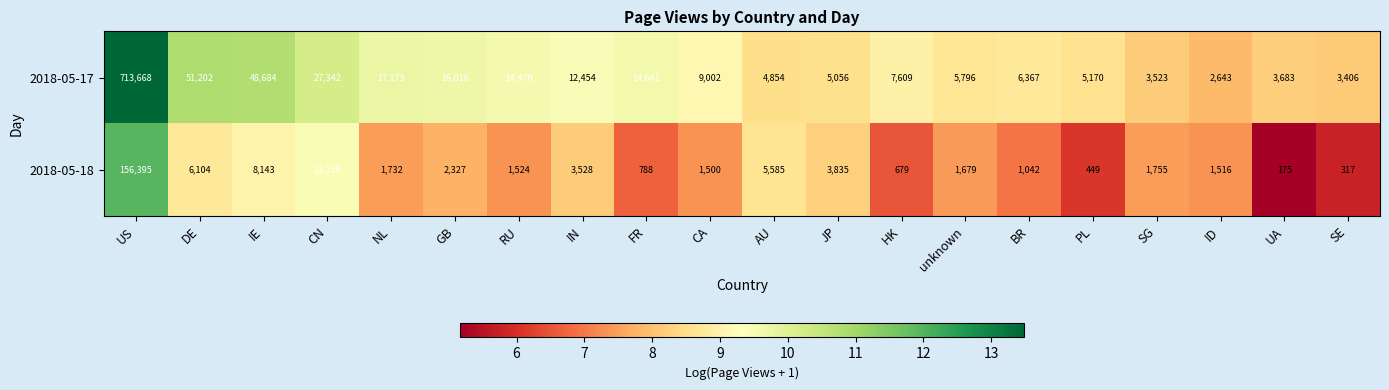

What is the difference between the second highest and minimum values in the 2018-05-17 series?

48559